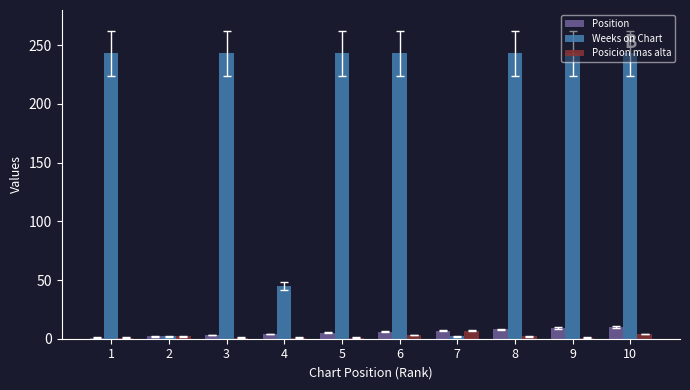

At 10, list the series in order from largest to smallest.

Weeks on Chart, Position, Posicion mas alta